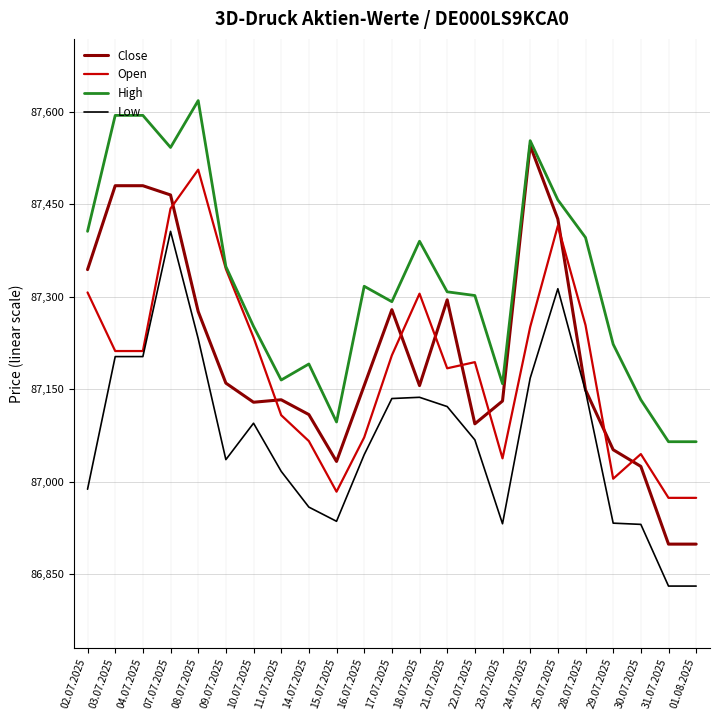

What are all the series names shown in the legend?

Close, Open, High, Low